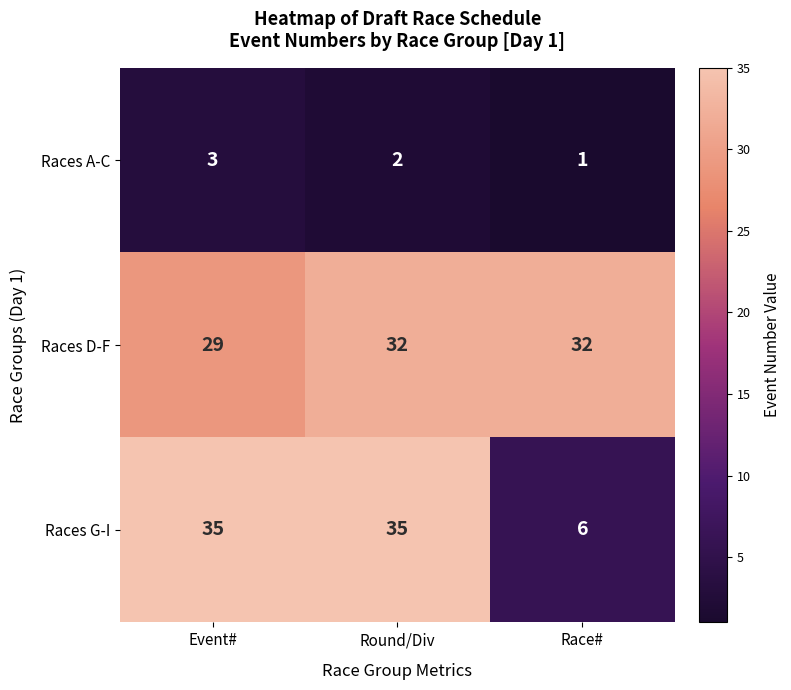

What is the sum of the Races A-C values at Round/Div and Event#?

5